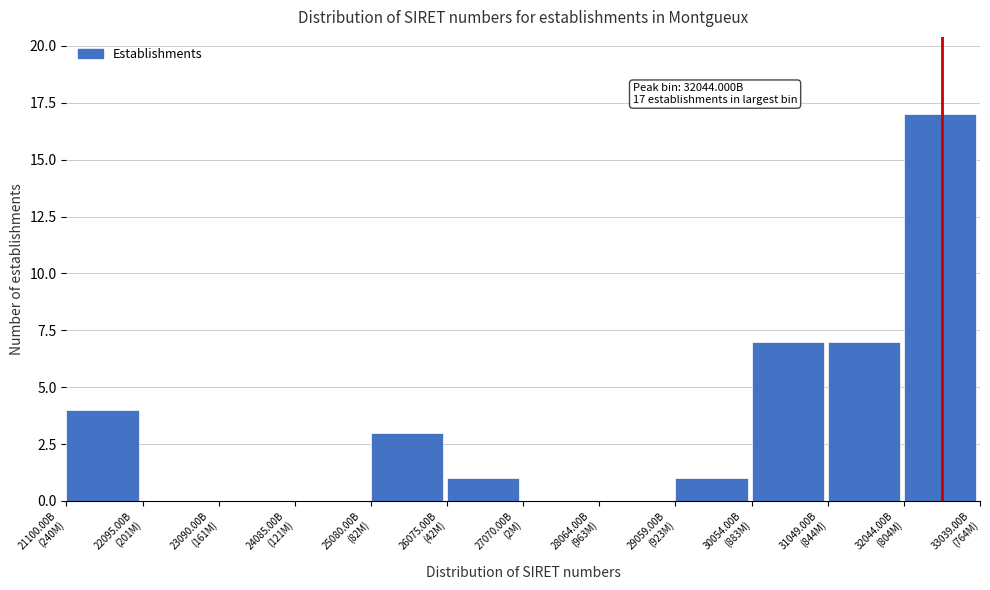

What is the sum of all values?

40